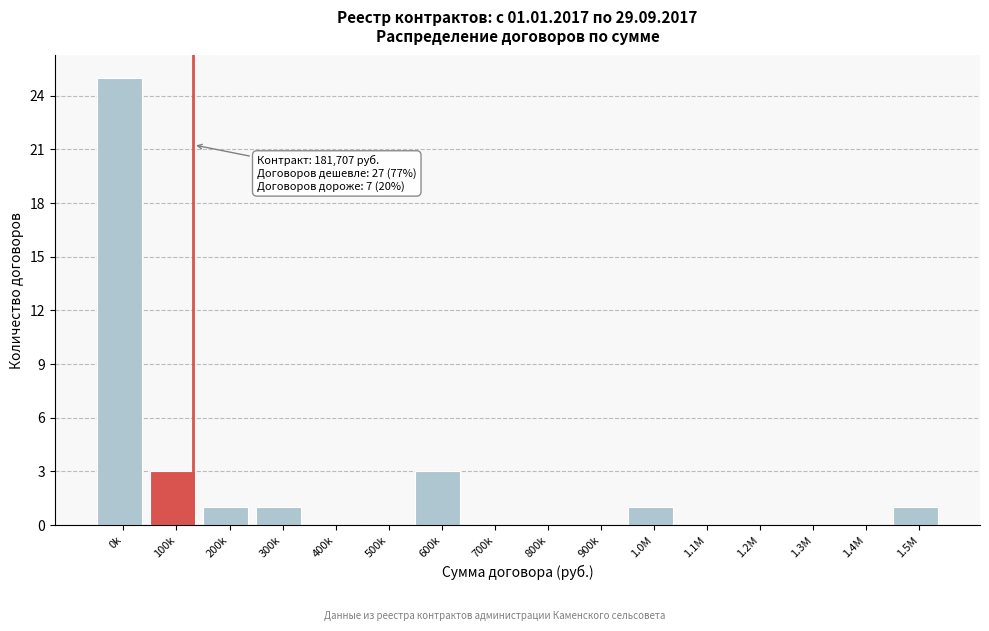

Reading left to right, transcribe all the data shown in this chart.

0k=25	100k=3	200k=1	300k=1	400k=0	500k=0	600k=3	700k=0	800k=0	900k=0	1.0M=1	1.1M=0	1.2M=0	1.3M=0	1.4M=0	1.5M=1